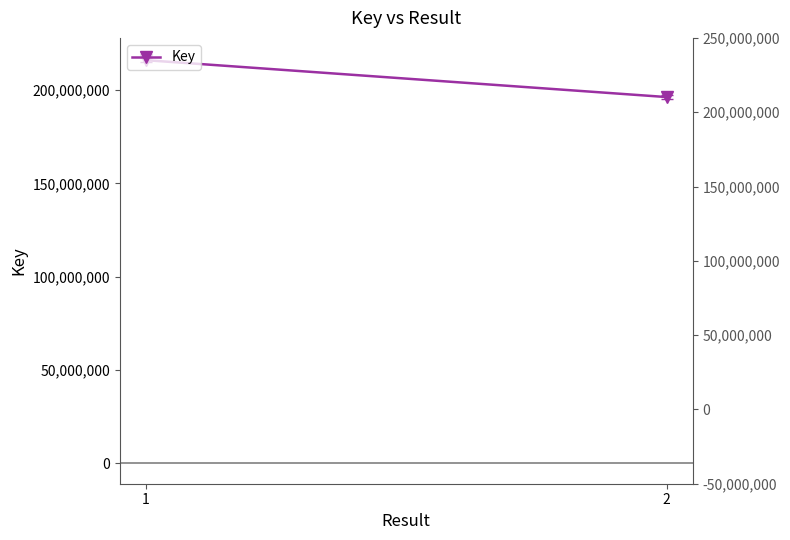

Rank the categories by value from lowest to highest.

2, 1